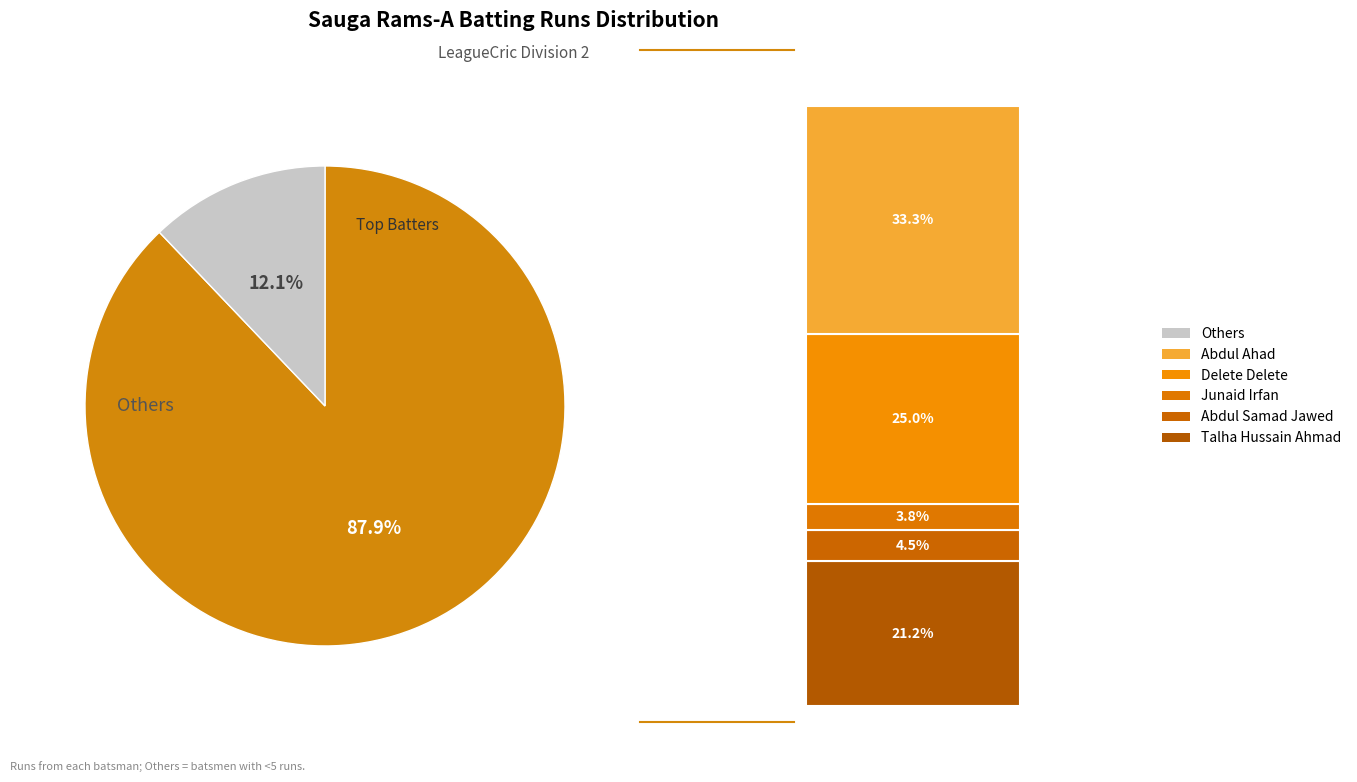

Is there a majority slice in this chart?

Yes